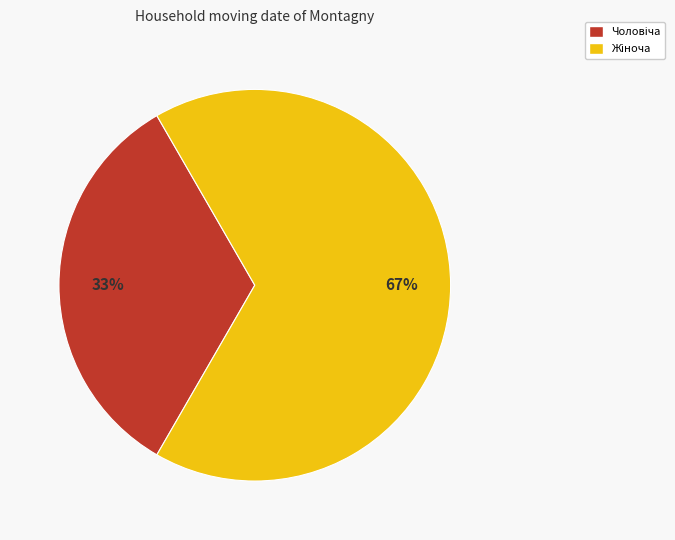

Does any single category account for the majority?

Yes